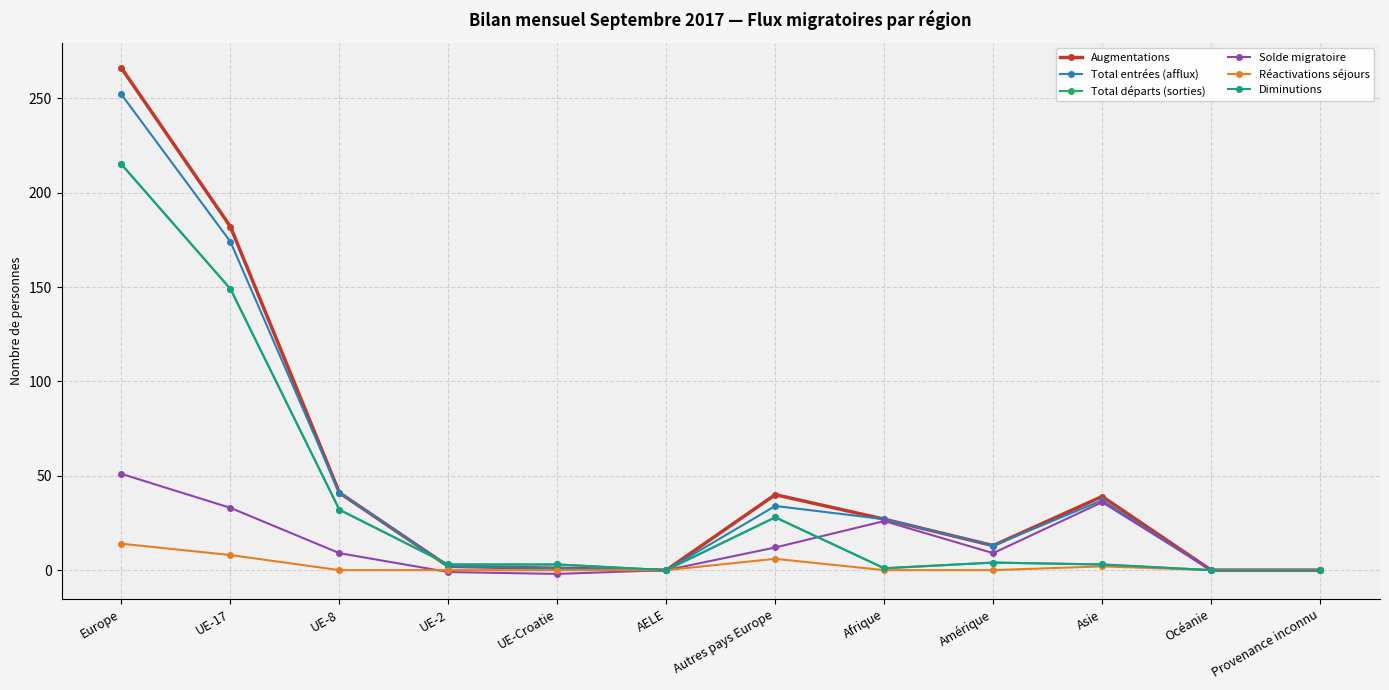

Reading left to right, transcribe all the data shown in this chart.

Augmentations: Europe=266	UE-17=182	UE-8=41	UE-2=2	UE-Croatie=1	AELE=0	Autres pays Europe=40	Afrique=27	Amérique=13	Asie=39	Océanie=0	Provenance inconnu=0
Total entrées (afflux): Europe=252	UE-17=174	UE-8=41	UE-2=2	UE-Croatie=1	AELE=0	Autres pays Europe=34	Afrique=27	Amérique=13	Asie=37	Océanie=0	Provenance inconnu=0
Total départs (sorties): Europe=215	UE-17=149	UE-8=32	UE-2=3	UE-Croatie=3	AELE=0	Autres pays Europe=28	Afrique=1	Amérique=4	Asie=3	Océanie=0	Provenance inconnu=0
Solde migratoire: Europe=51	UE-17=33	UE-8=9	UE-2=-1	UE-Croatie=-2	AELE=0	Autres pays Europe=12	Afrique=26	Amérique=9	Asie=36	Océanie=0	Provenance inconnu=0
Réactivations séjours: Europe=14	UE-17=8	UE-8=0	UE-2=0	UE-Croatie=0	AELE=0	Autres pays Europe=6	Afrique=0	Amérique=0	Asie=2	Océanie=0	Provenance inconnu=0
Diminutions: Europe=215	UE-17=149	UE-8=32	UE-2=3	UE-Croatie=3	AELE=0	Autres pays Europe=28	Afrique=1	Amérique=4	Asie=3	Océanie=0	Provenance inconnu=0